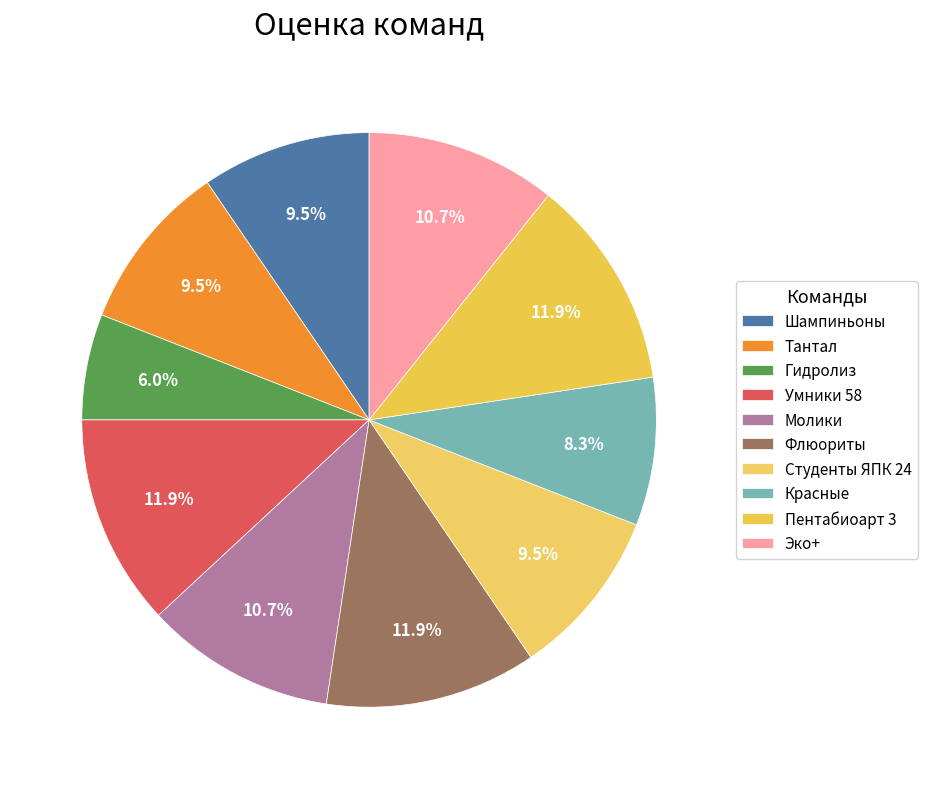

How many slices are in this pie chart?

10